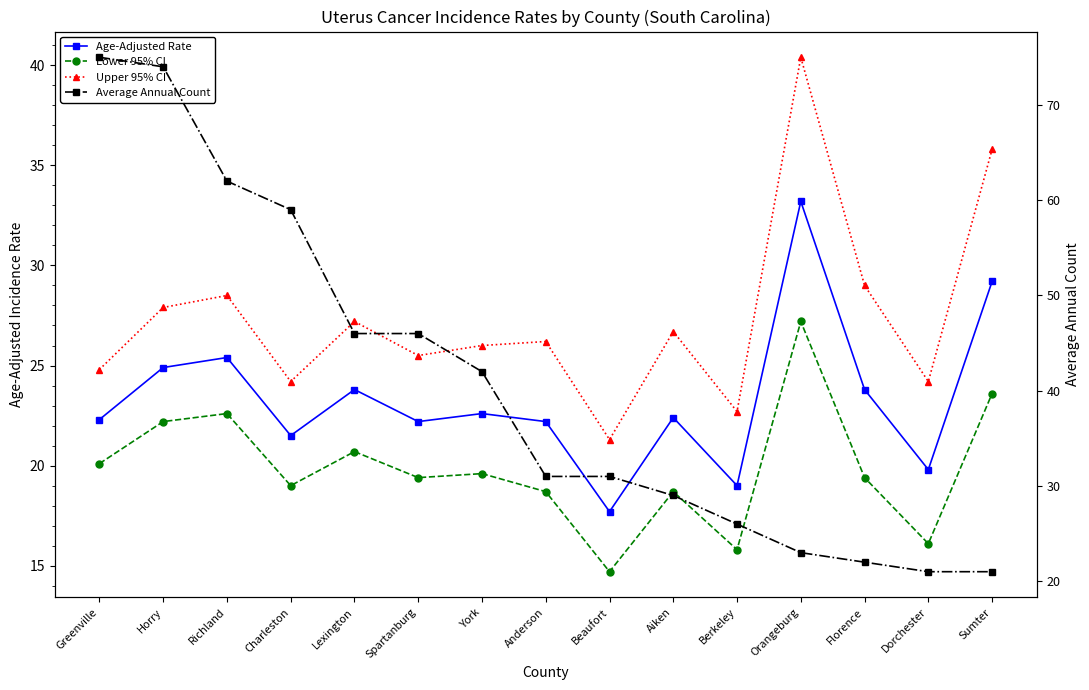

Which series has the largest range (max minus min)?

Average Annual Count